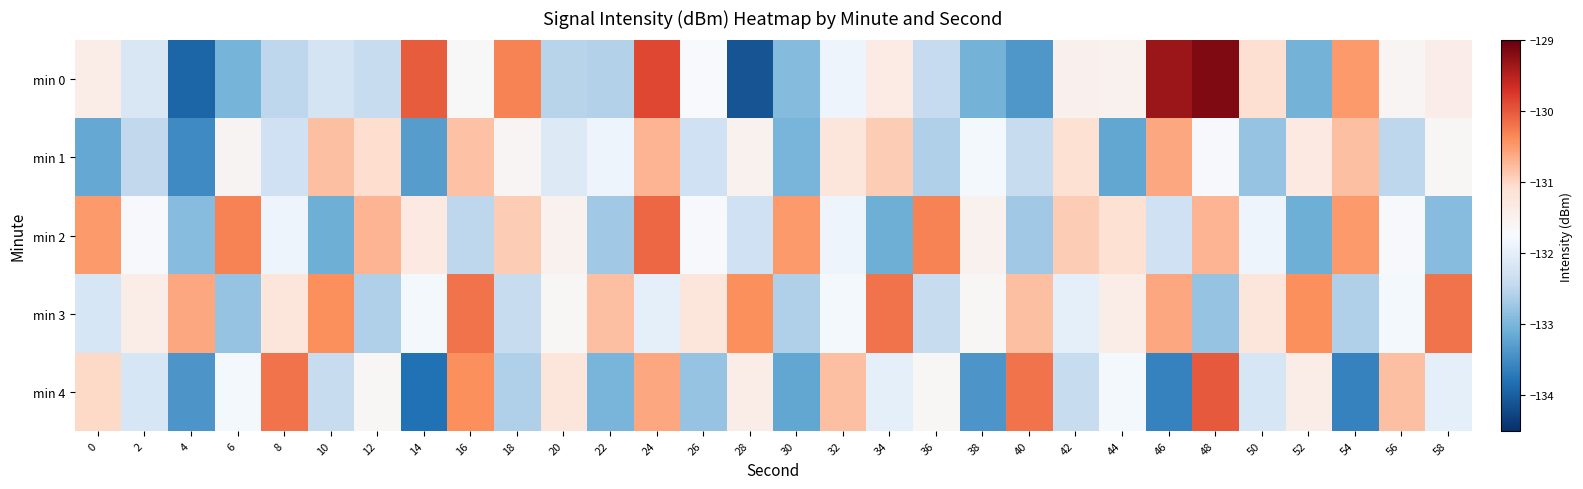

Which series has the largest total across all categories?

min 3